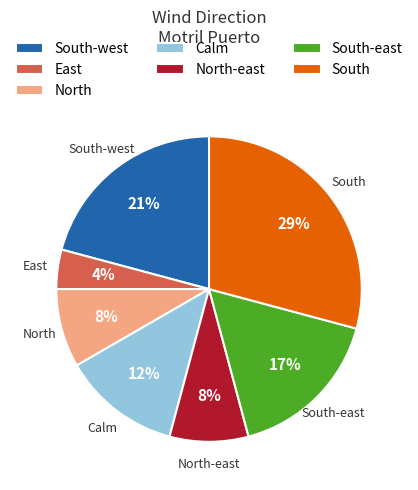

Which category has the smallest portion of the pie?

East